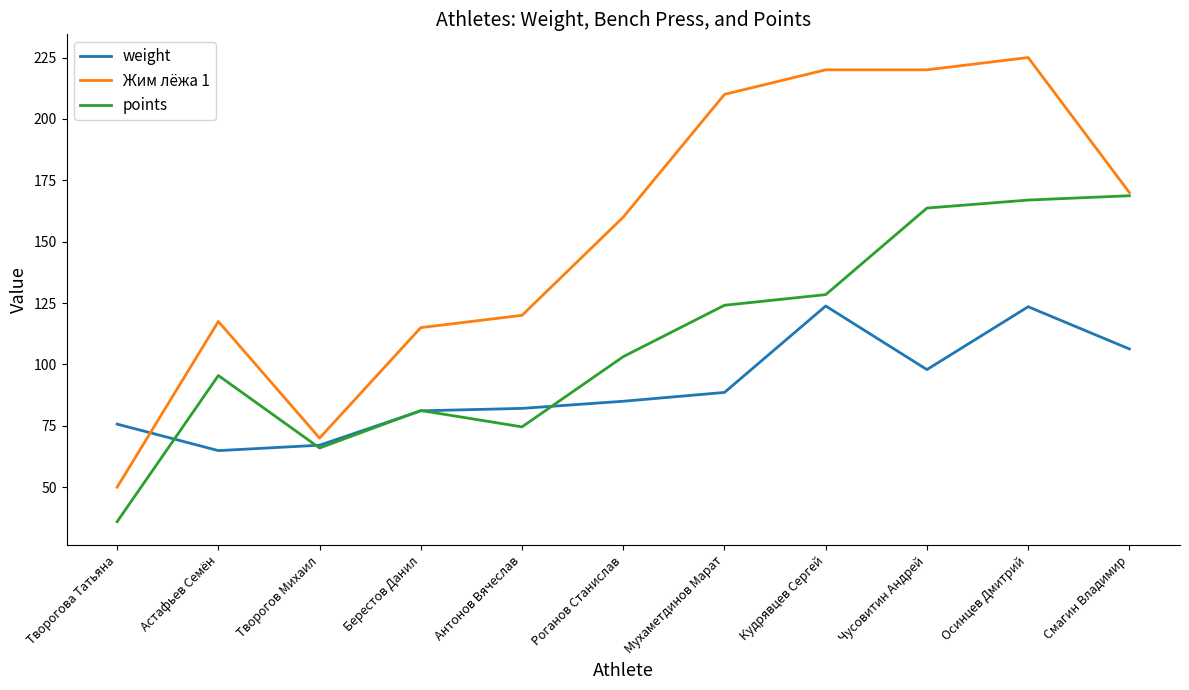

What is the difference between the points values at Кудрявцев Сергей and Осинцев Дмитрий?

38.5